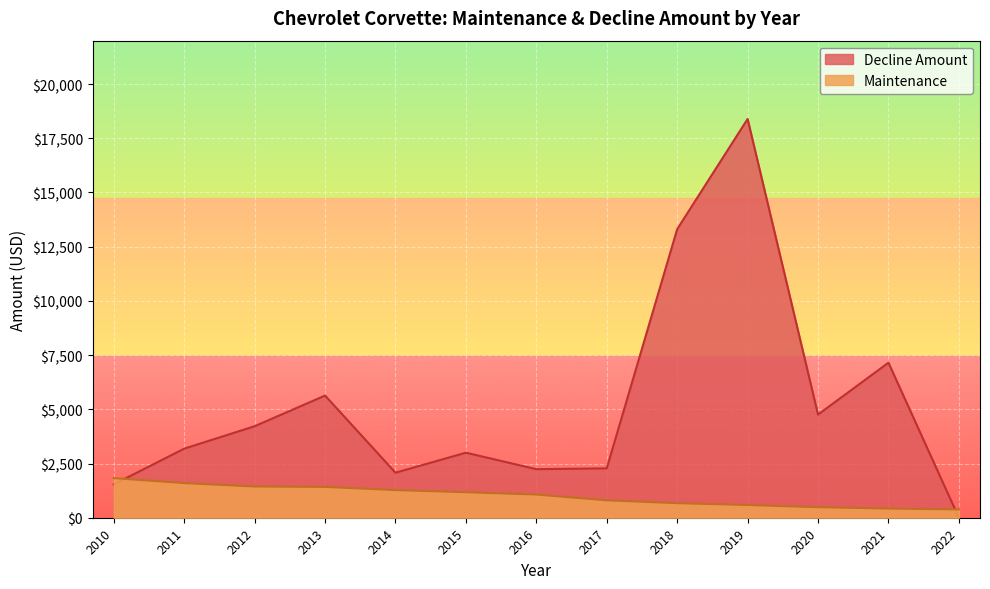

What is the approximate value of Decline Amount at 2019?

18389